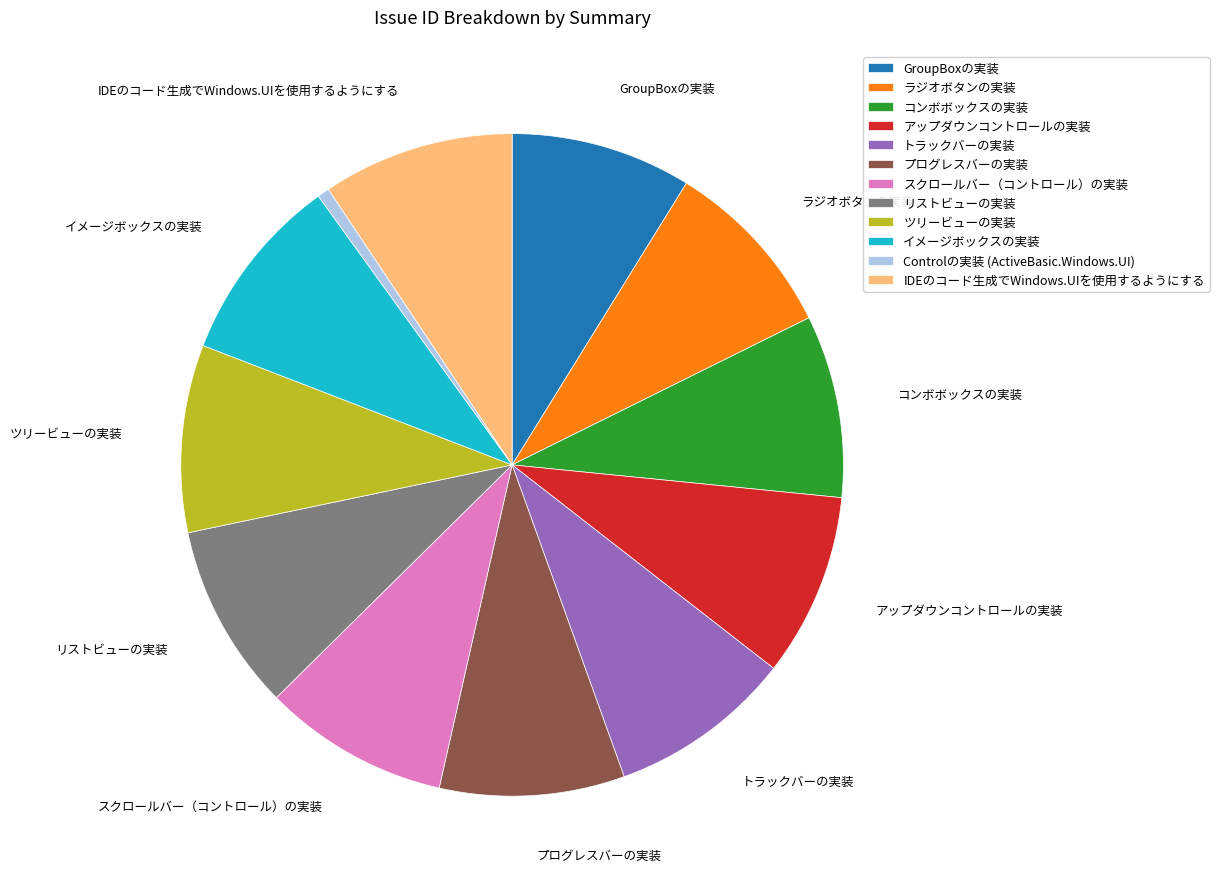

Does any single category account for the majority?

No